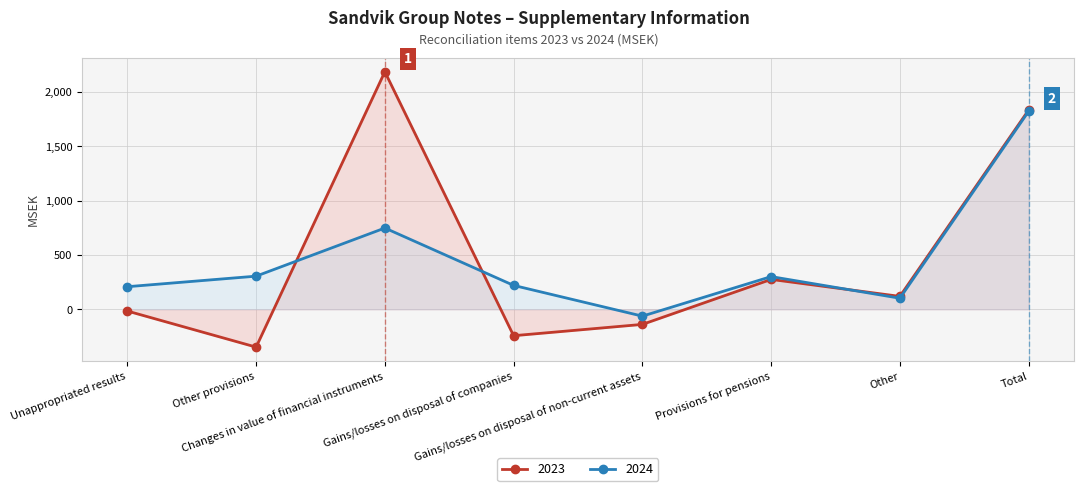

True or false: 2023 has a value of -348 at Other provisions.

True